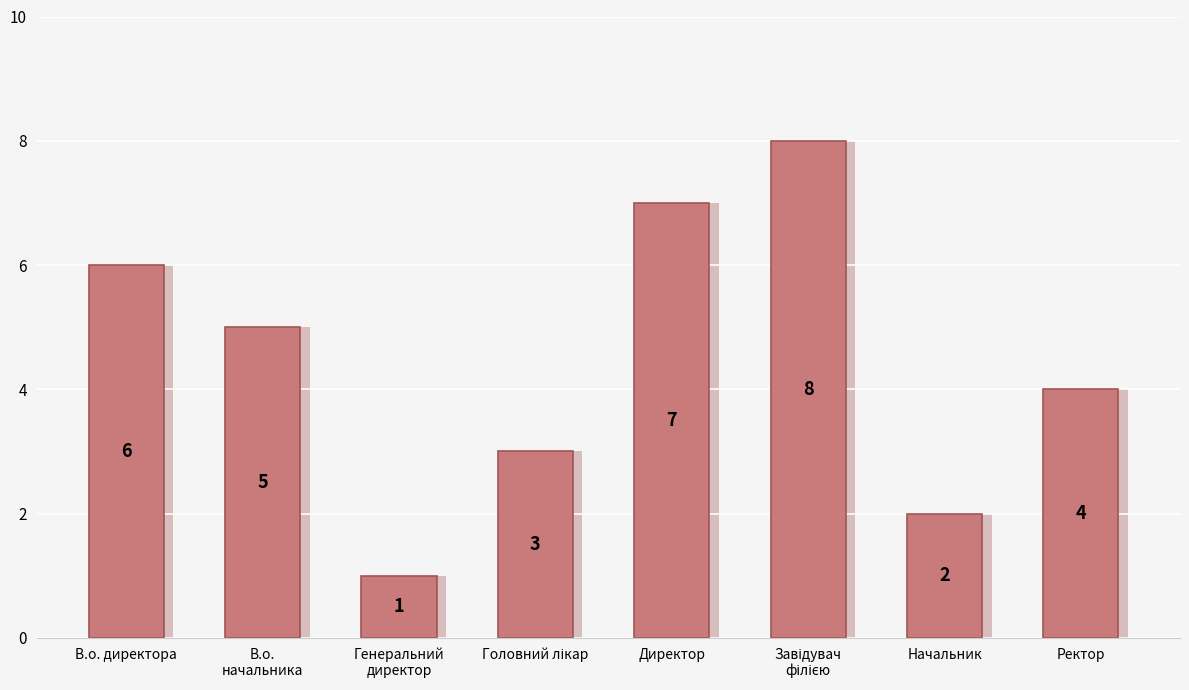

What is the ratio of the value at Начальник to the value at В.о. директора?

0.3